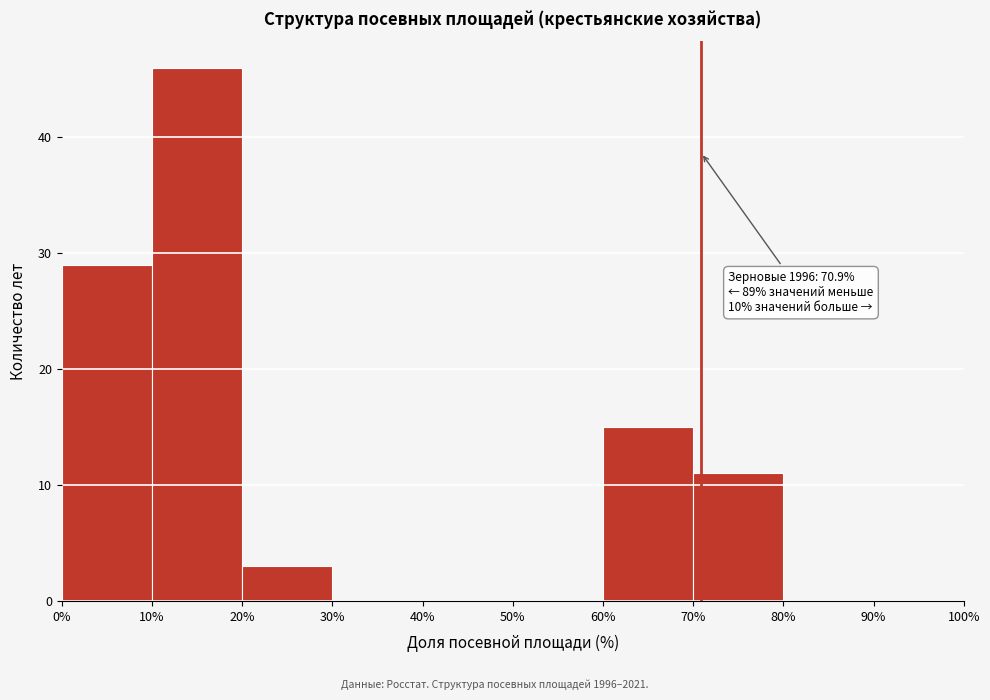

Over which range of the x-axis is the bar tallest?

10% to 20%